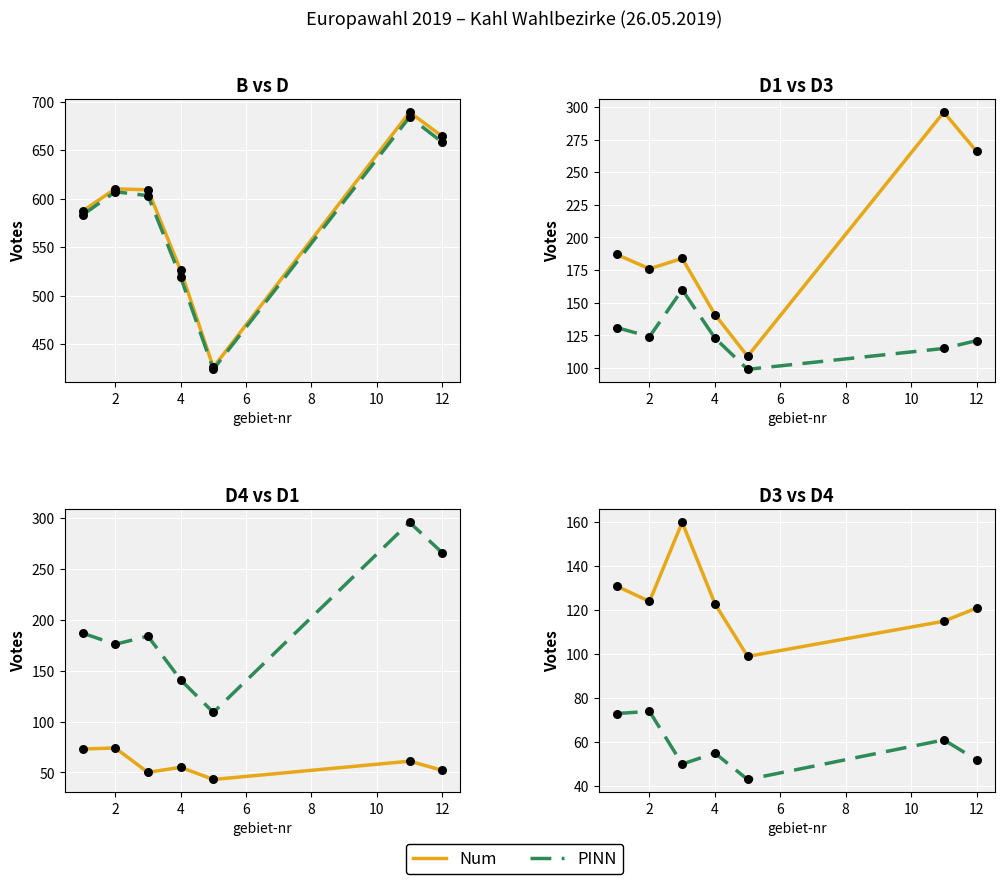

Which series has the widest spread of Y values?

Num